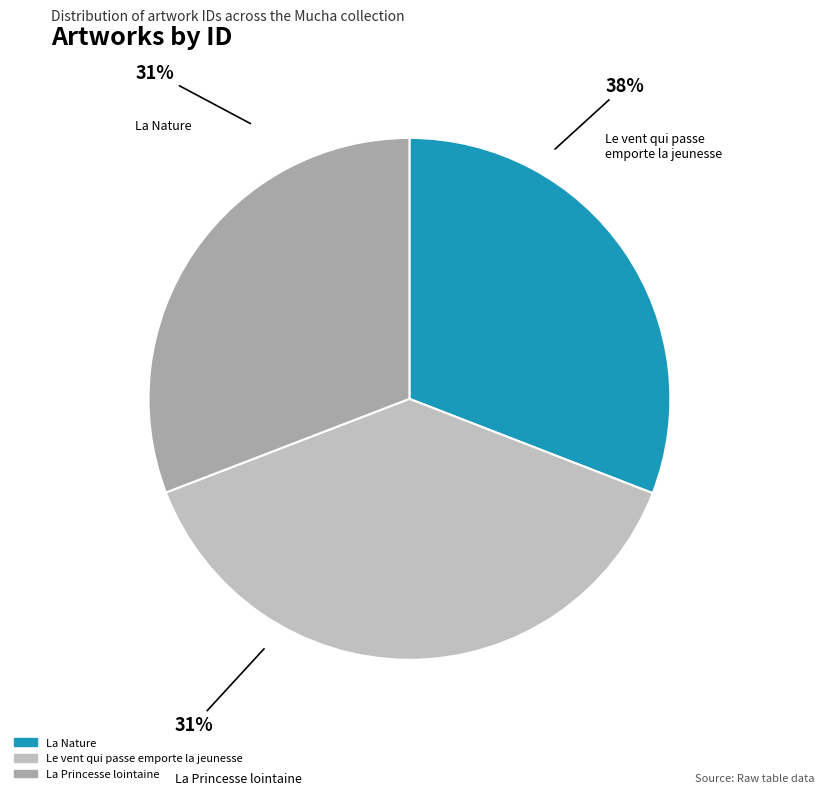

What percentage is the La Nature slice, to the nearest percent?

31%